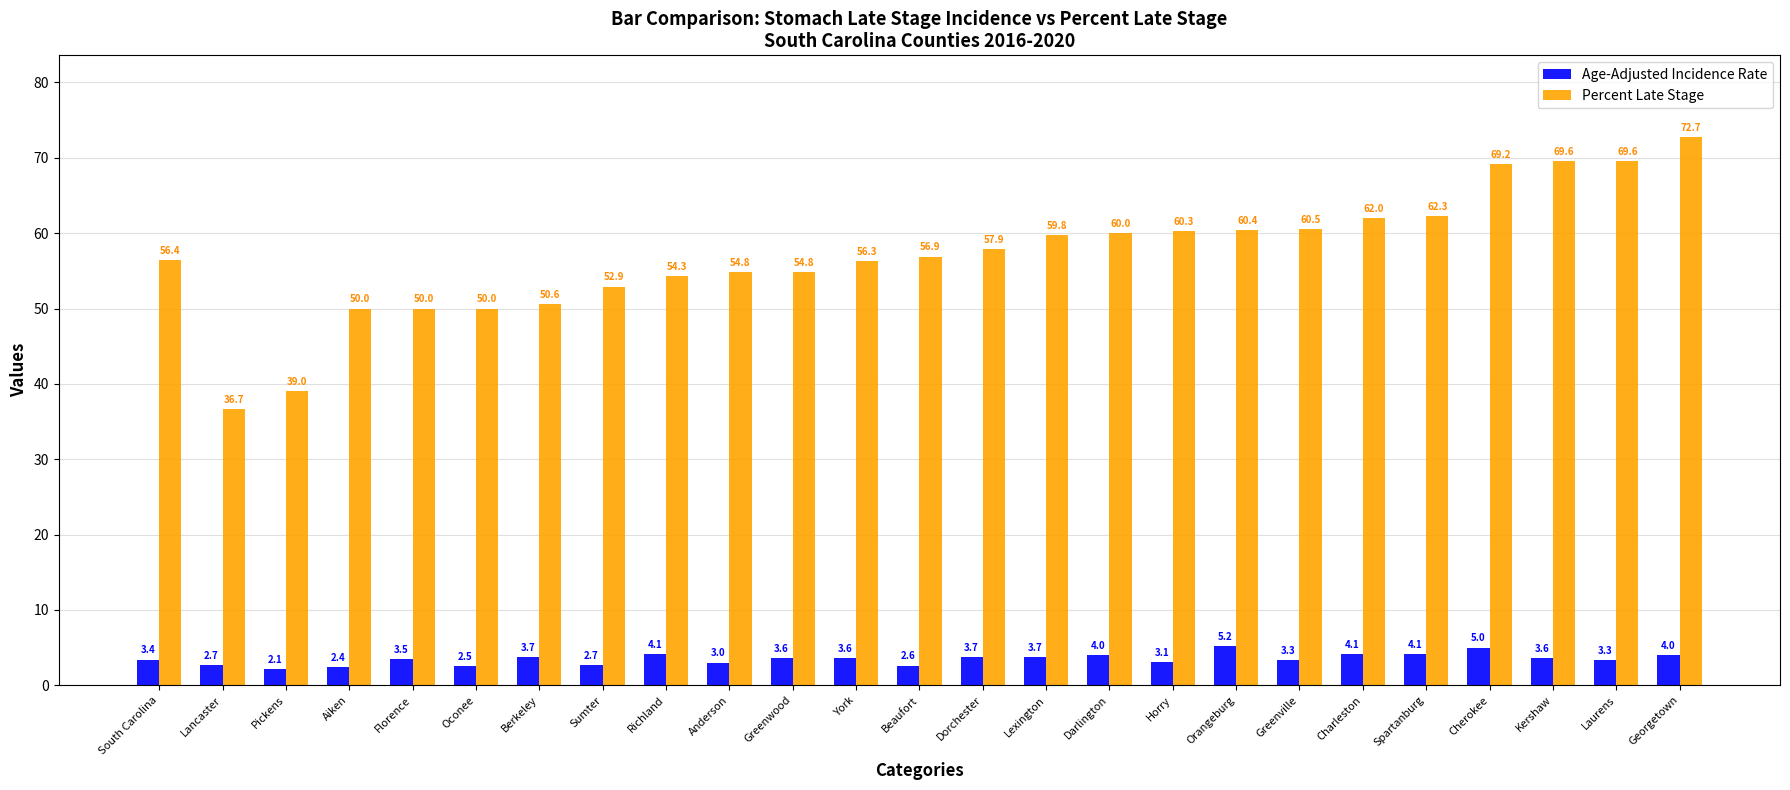

Which series has the largest range (max minus min)?

Percent Late Stage